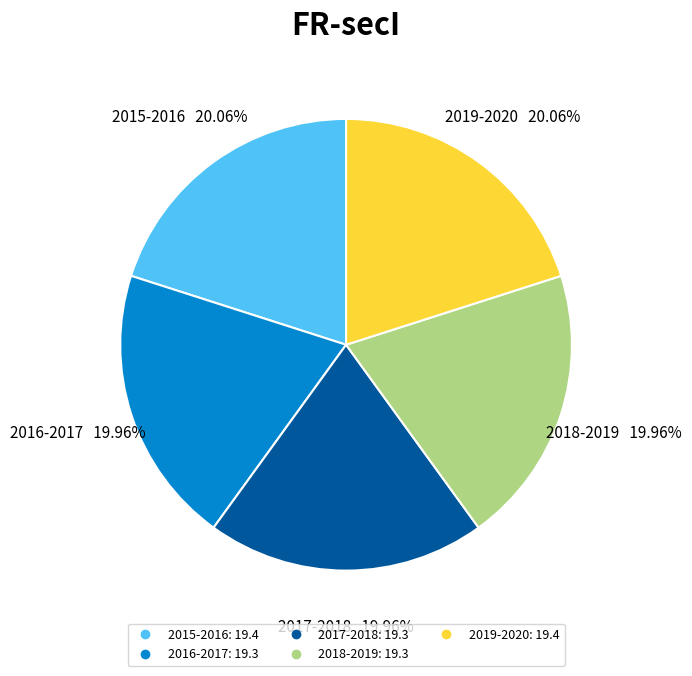

To the nearest percent, what is the average slice percentage?

20%